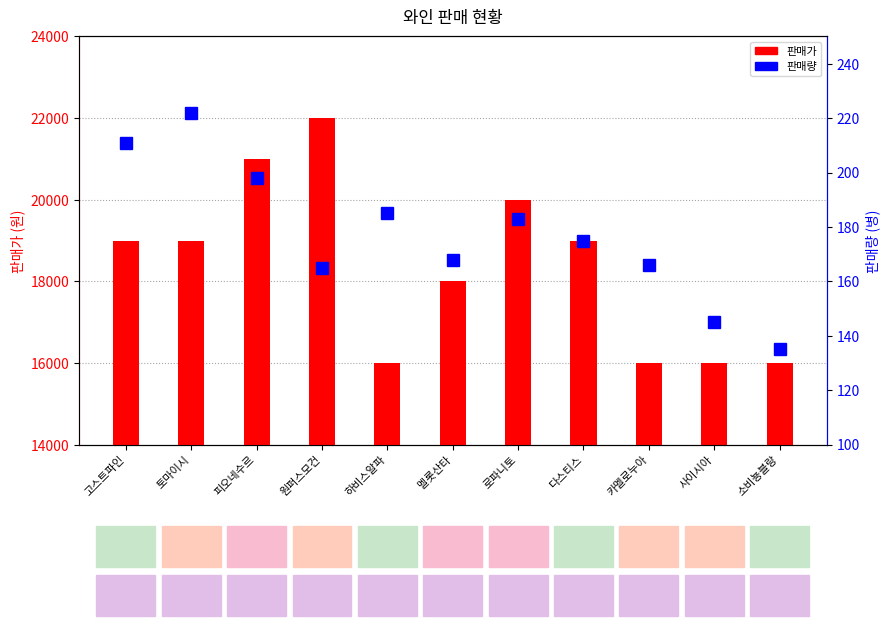

What is the difference between the 판매량 values at 사이시아 and 피오네수르?

53